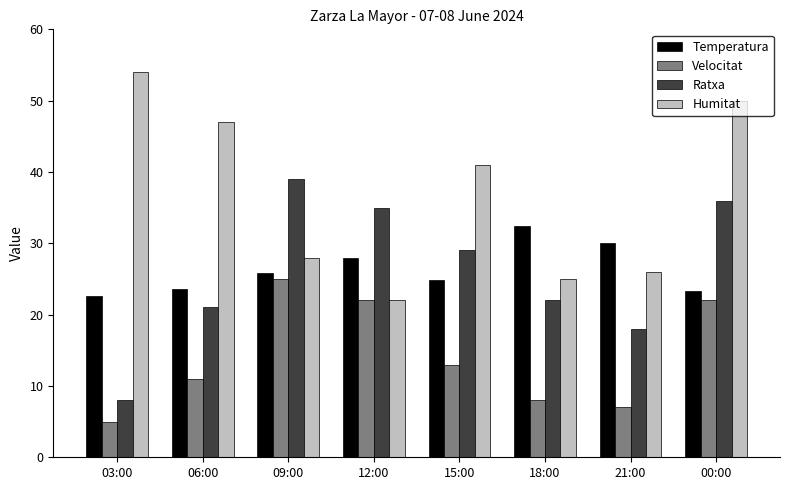

What is the difference between the maximum and minimum values in the Ratxa series?

31.0